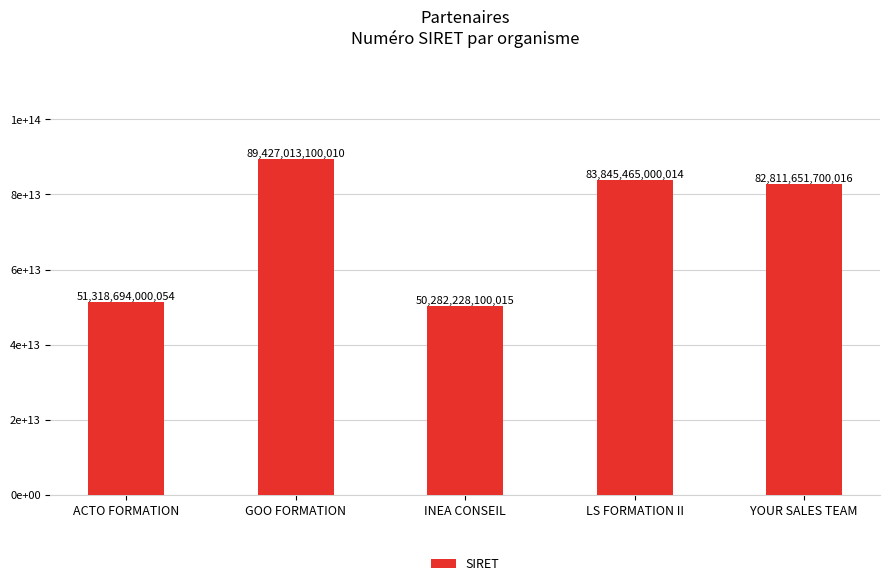

Are the bars horizontal?

No